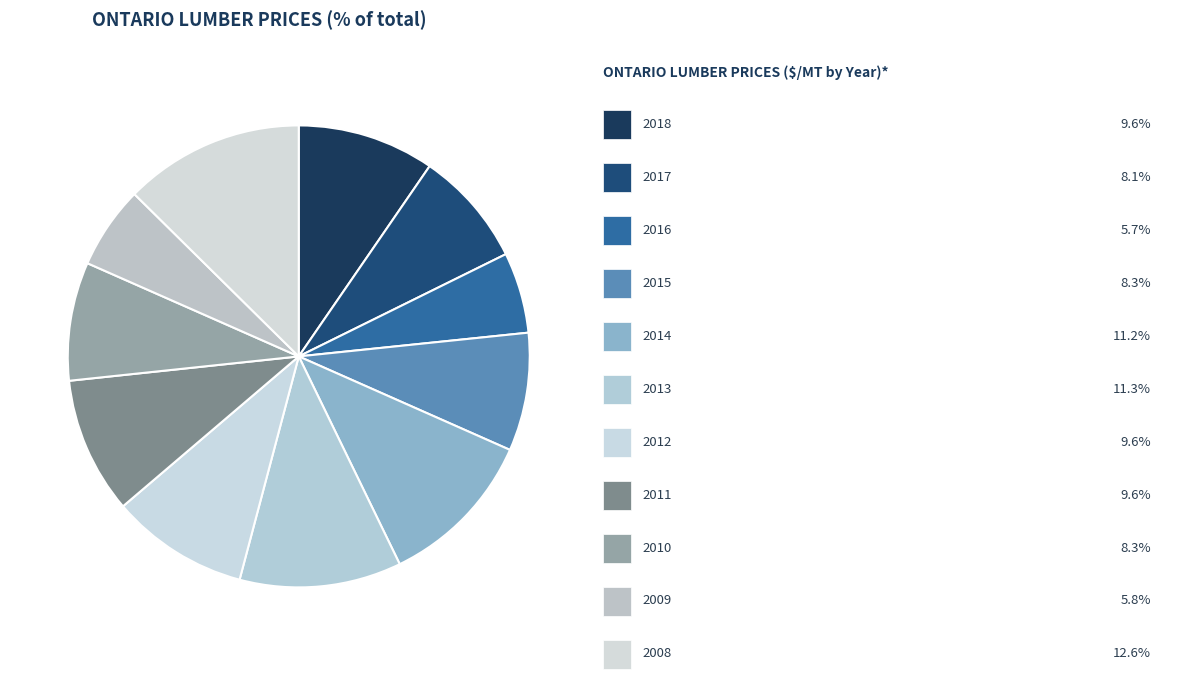

How many segments does this pie chart have?

11